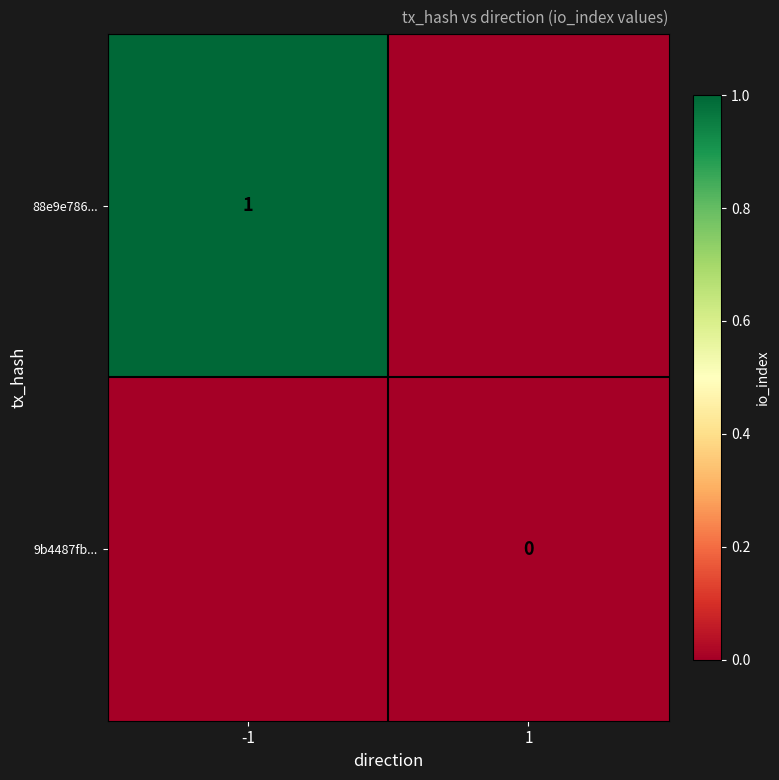

The value of 88e9e786... at -1 is 1. True or false?

True